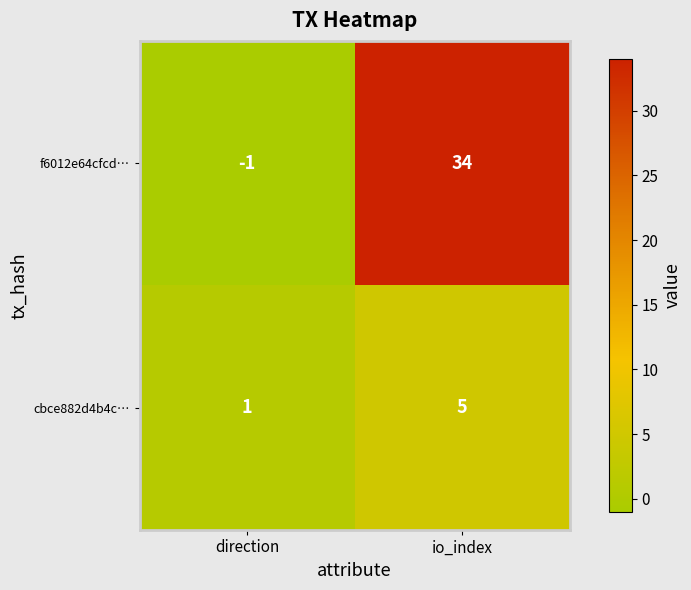

At how many categories does at least one series exceed 25?

1